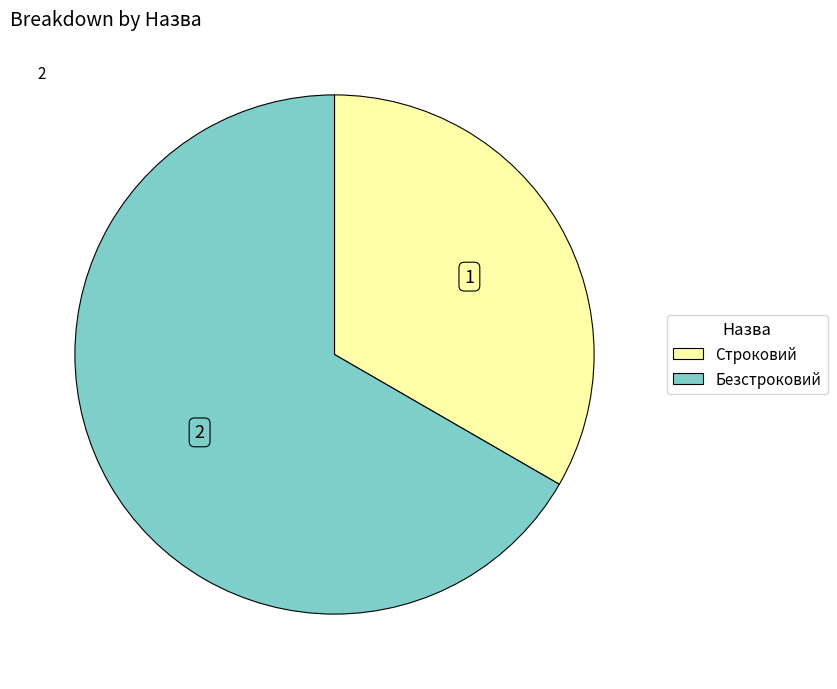

How many slices are in this pie chart?

2